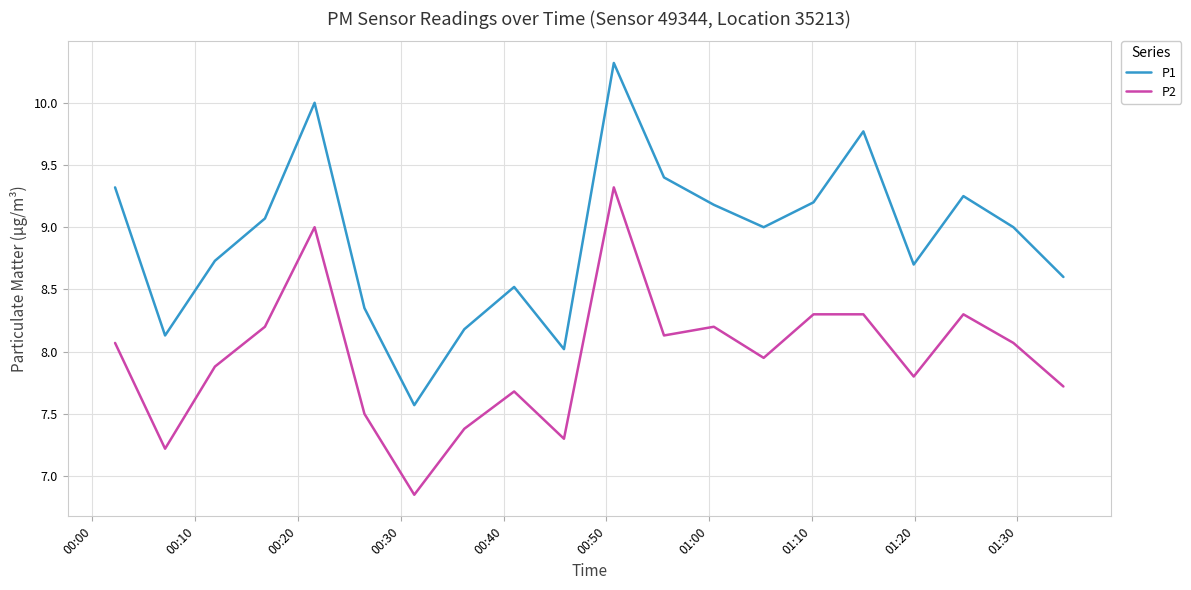

True or false: P2 and P1 cross at least once.

False